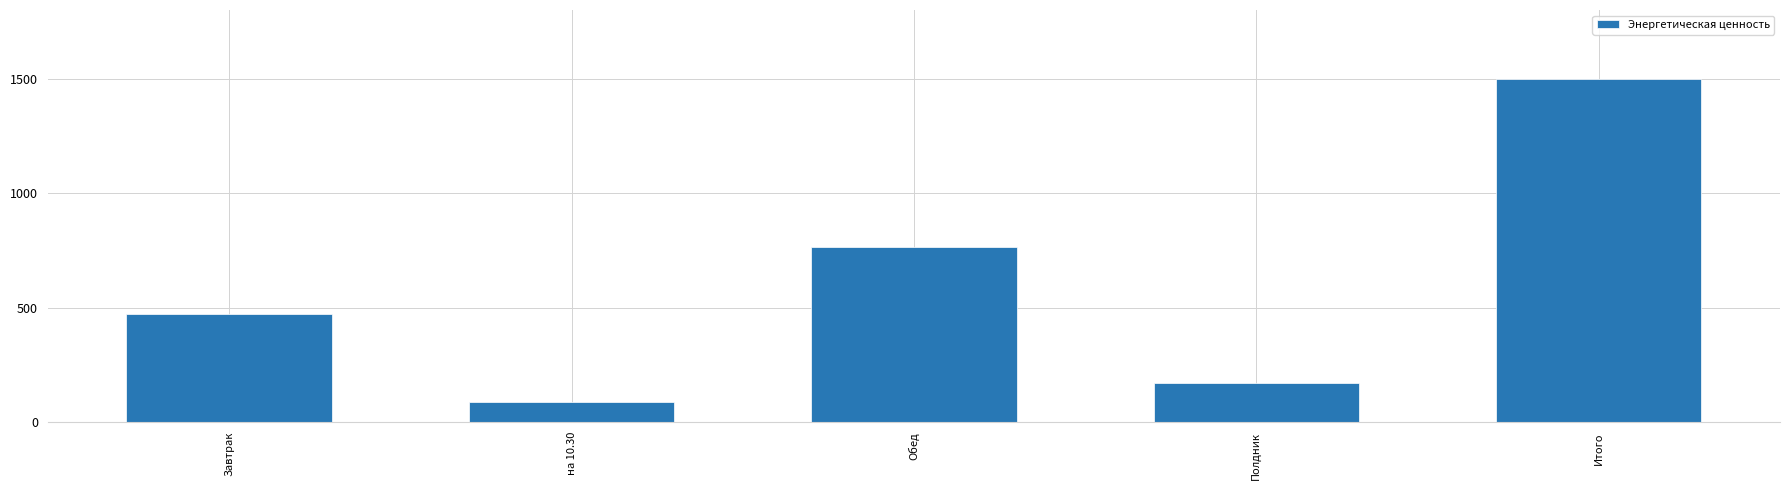

What is the greatest value displayed?

1497.4